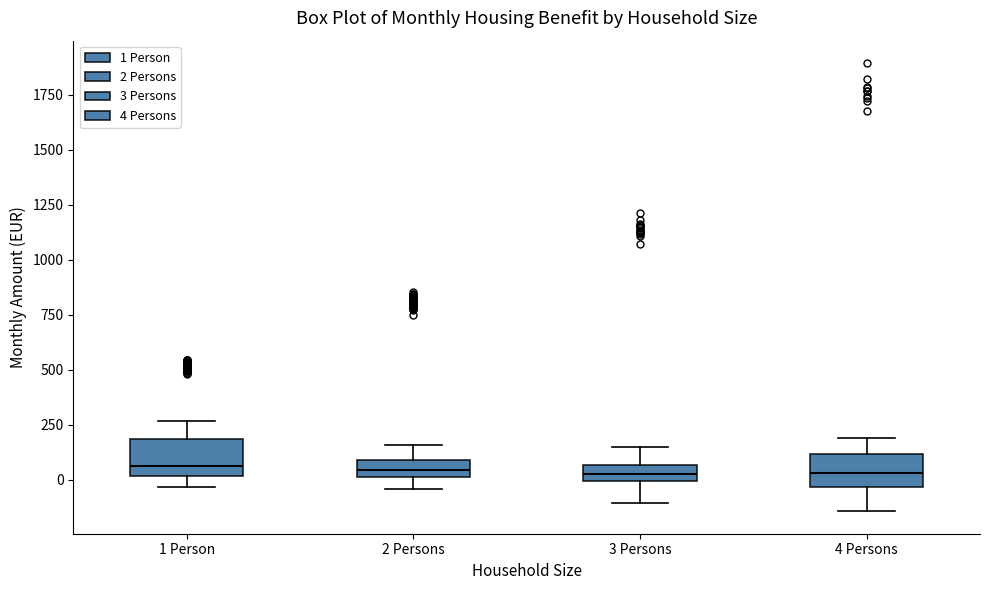

Where is the upper edge of the box for 1 Person on the y-axis? The values are not printed on the chart, so give them approximately, as read against the axis.

200